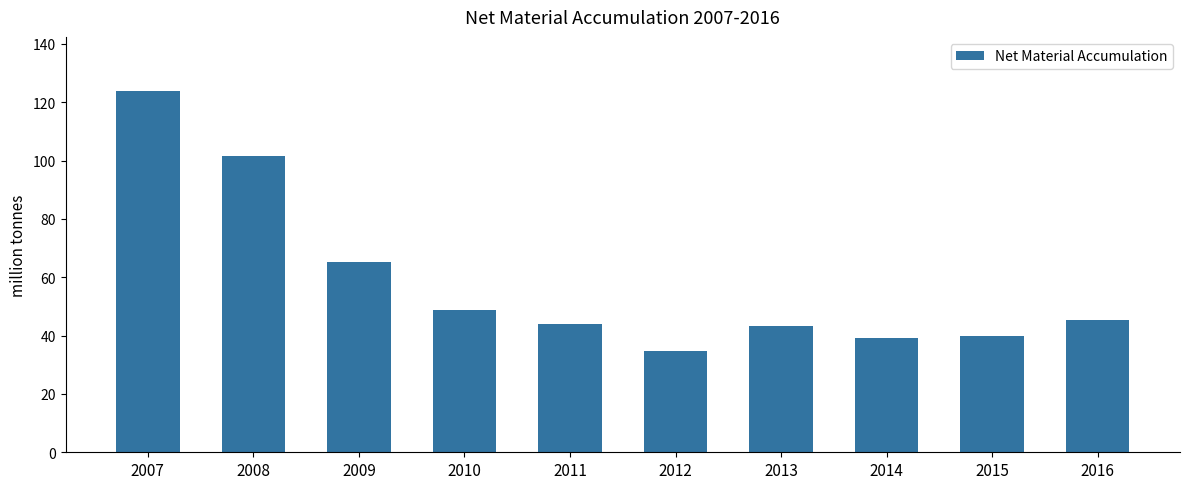

What is the value of the 8th bar from the left?

39.3